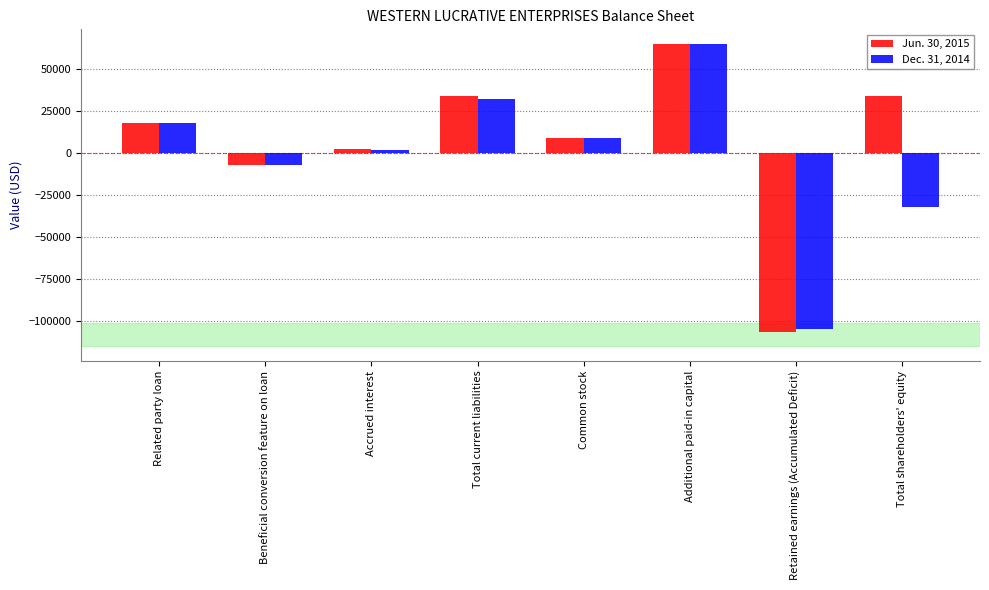

What is the difference between the Dec. 31, 2014 values at Retained earnings (Accumulated Deficit) and Total current liabilities?

136996